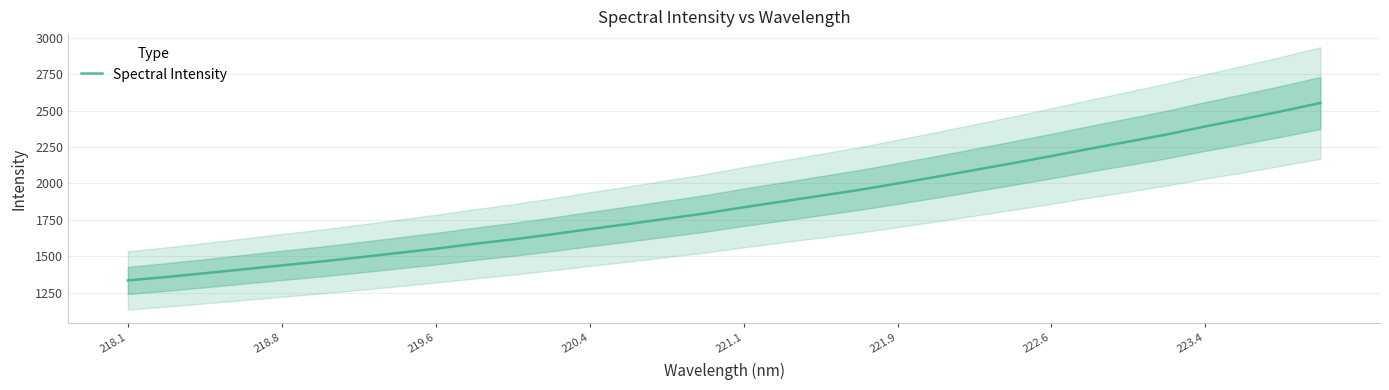

The value of Spectral Intensity at 218.1 is 685.2. True or false?

False